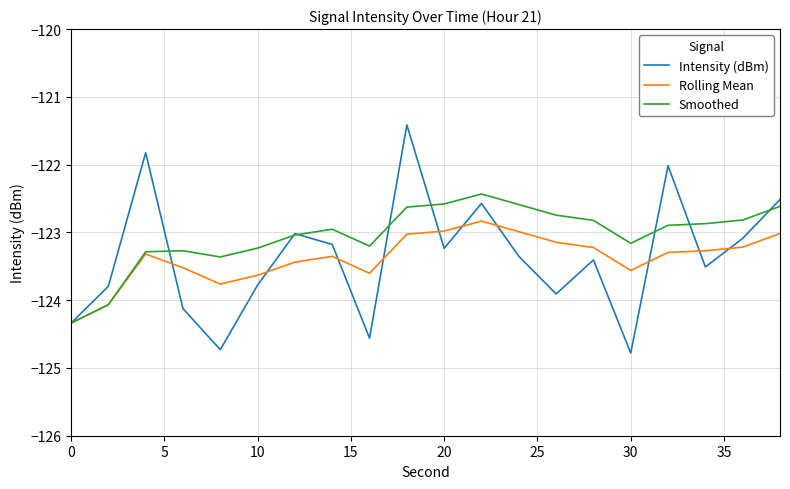

Which series has the largest total across all categories?

Smoothed